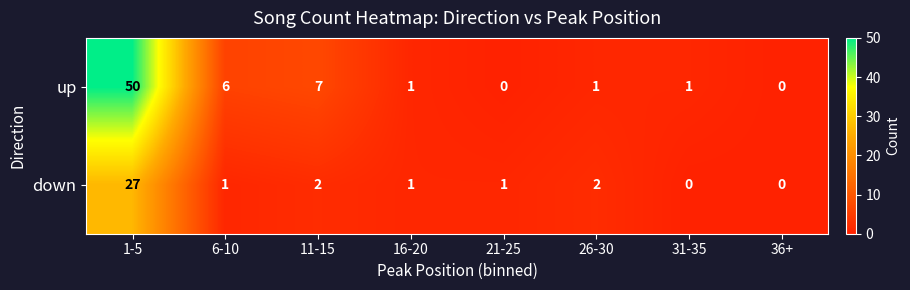

How many data points in up are less than 1?

2